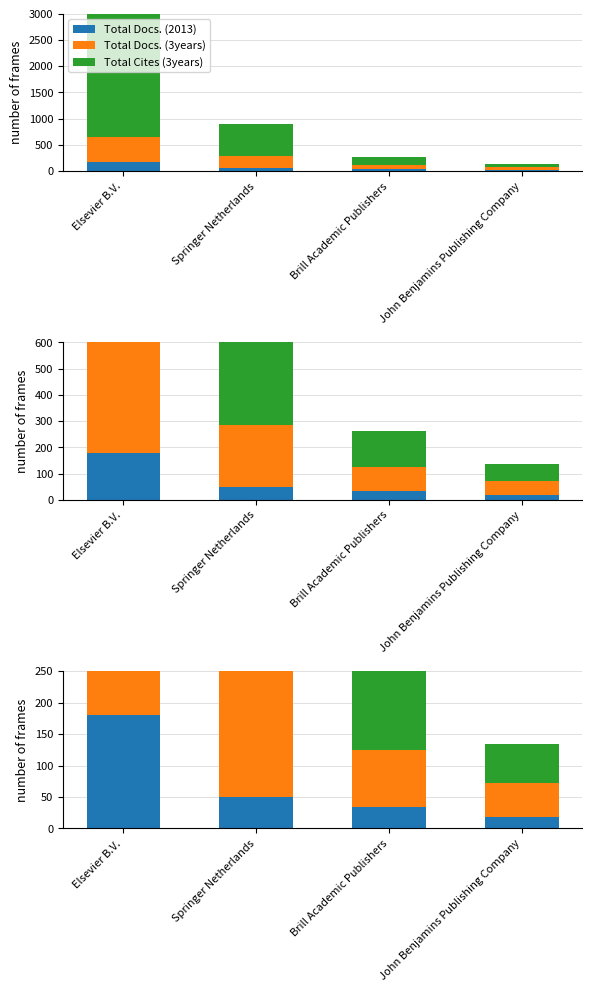

Is it true that Total Cites (3years) equals 917 at Elsevier B.V.?

False